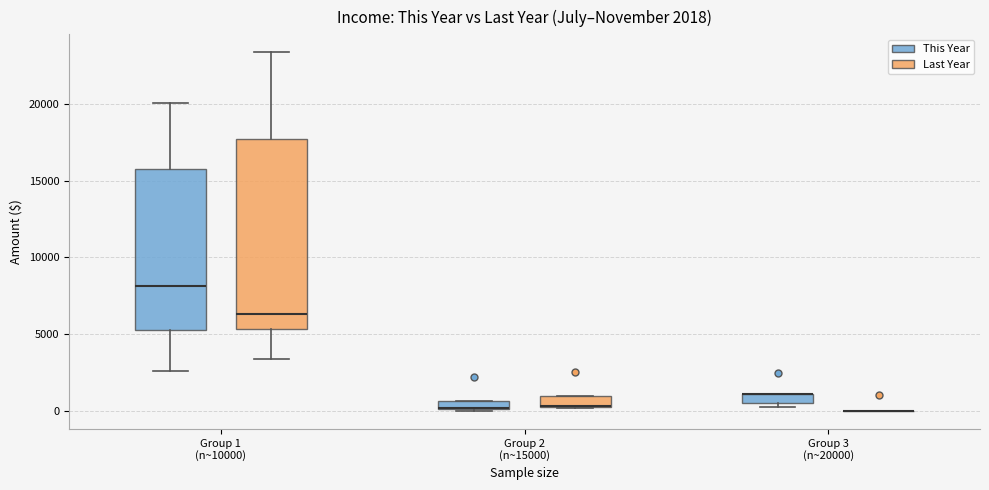

Which box is the tallest, from its lower edge to its upper edge?

Group 1 (n~10000) (Last Year)